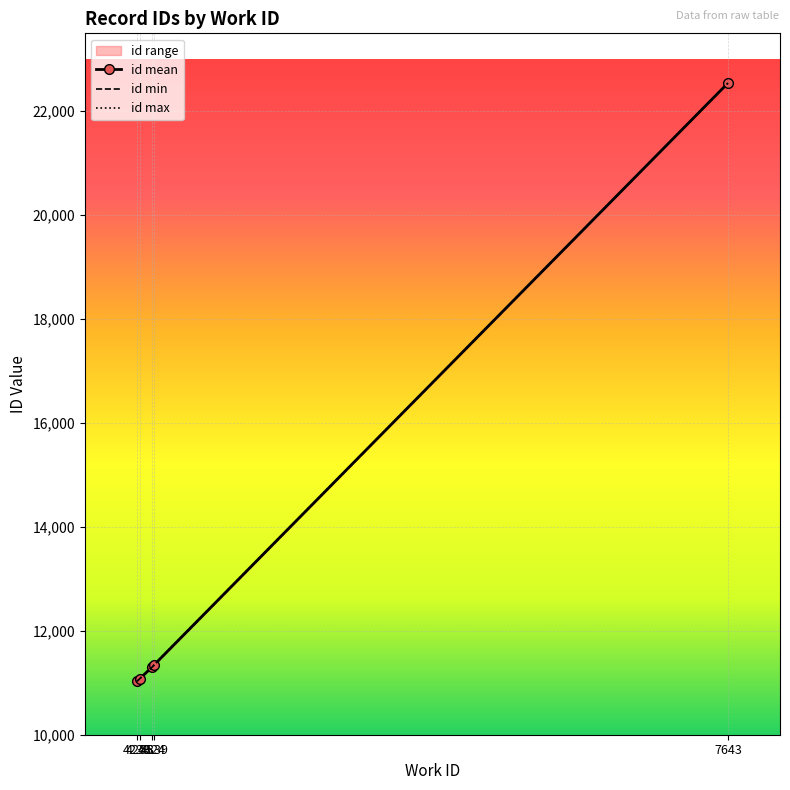

True or false: id min and id max cross at least once.

False